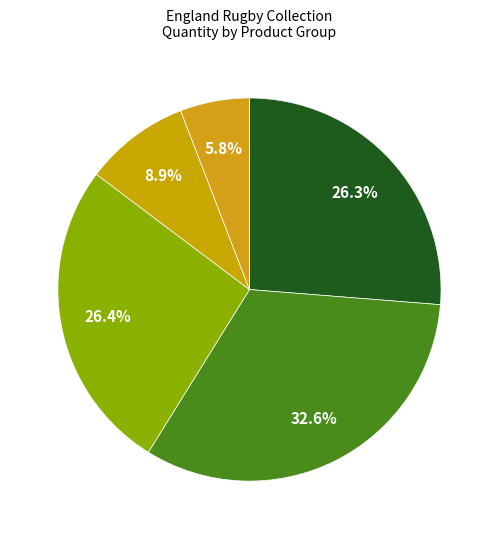

How many segments does this pie chart have?

5